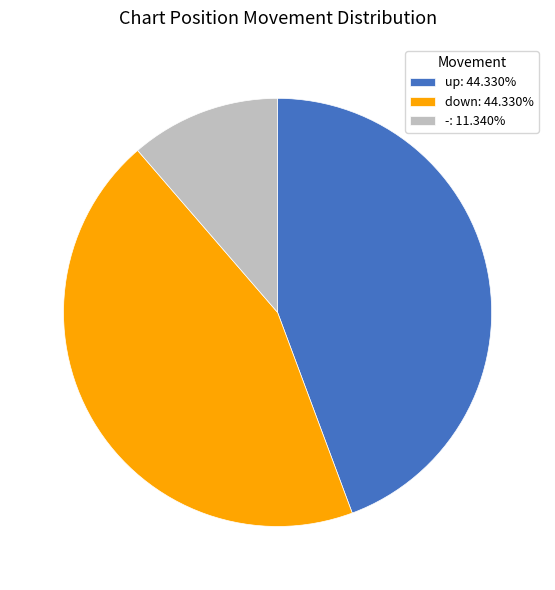

Count the number of slices in the pie.

3